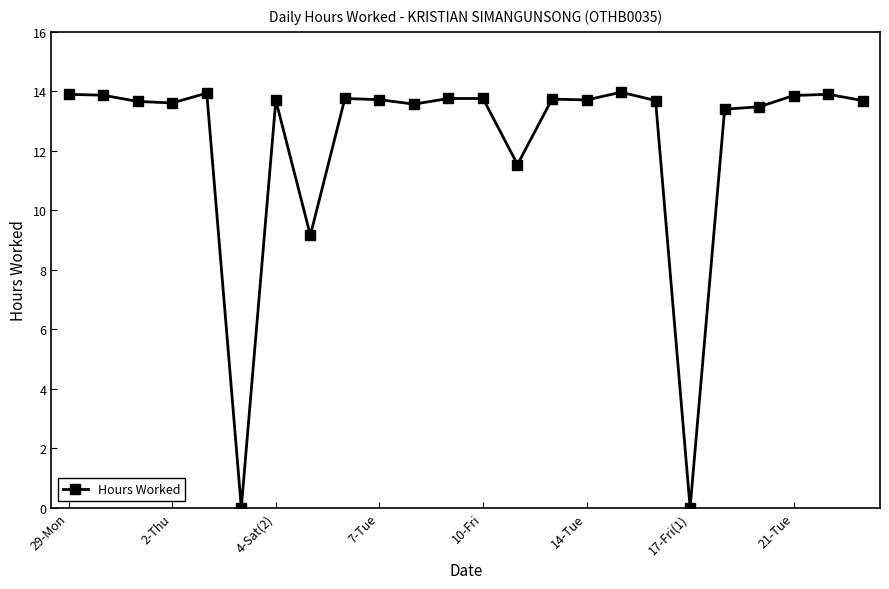

What is the difference between the maximum and second lowest values?

14.0